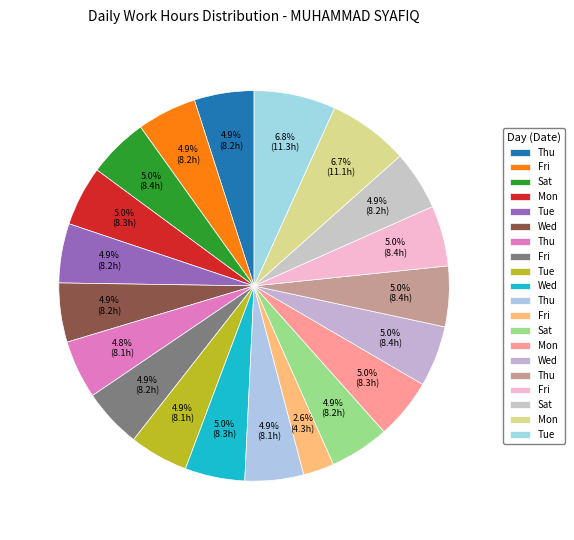

Which slice is the smallest?

Fri